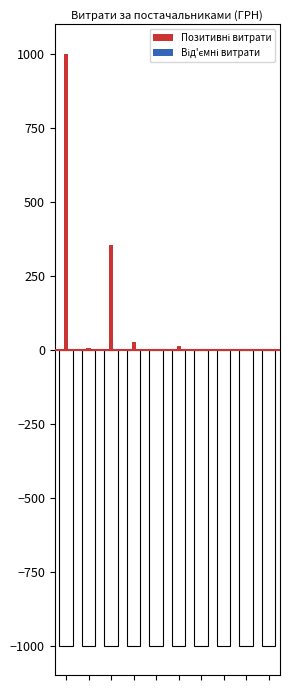

What are all the series names shown in the legend?

Позитивні витрати, Від'ємні витрати